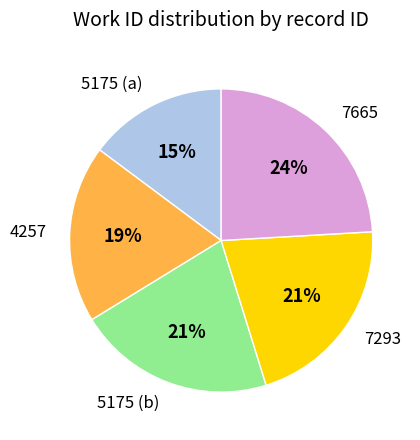

Which slice is the largest?

7665